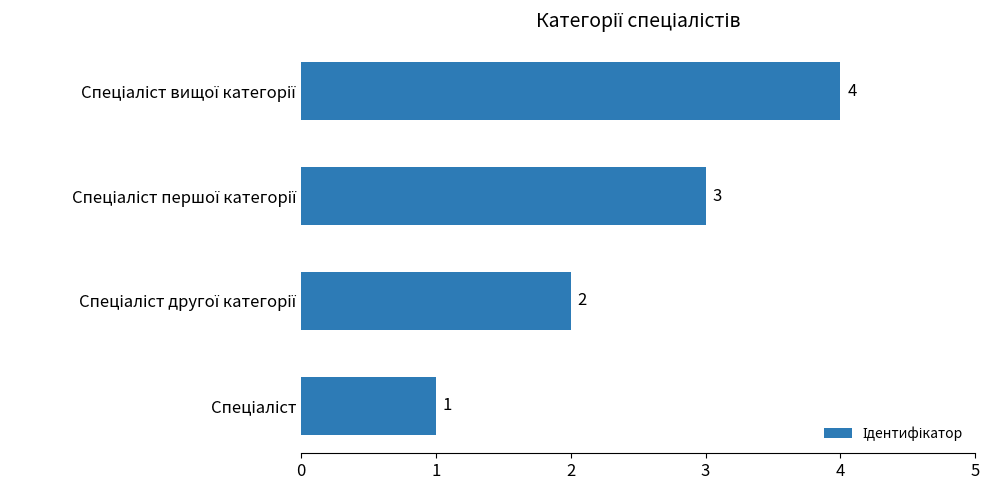

What is the minimum value shown in the chart?

1